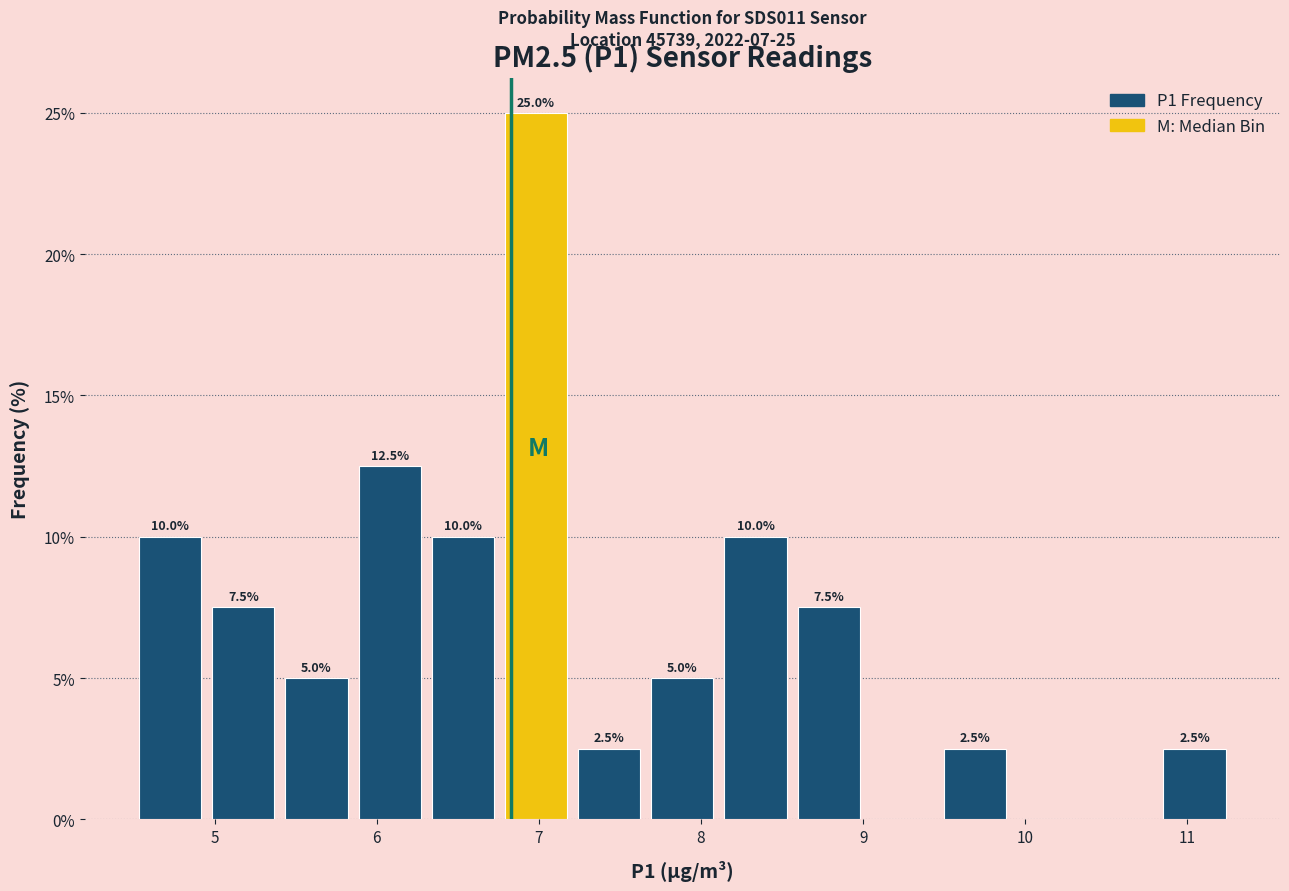

Which range on the x-axis has the tallest bar?

6.8 to 7.2